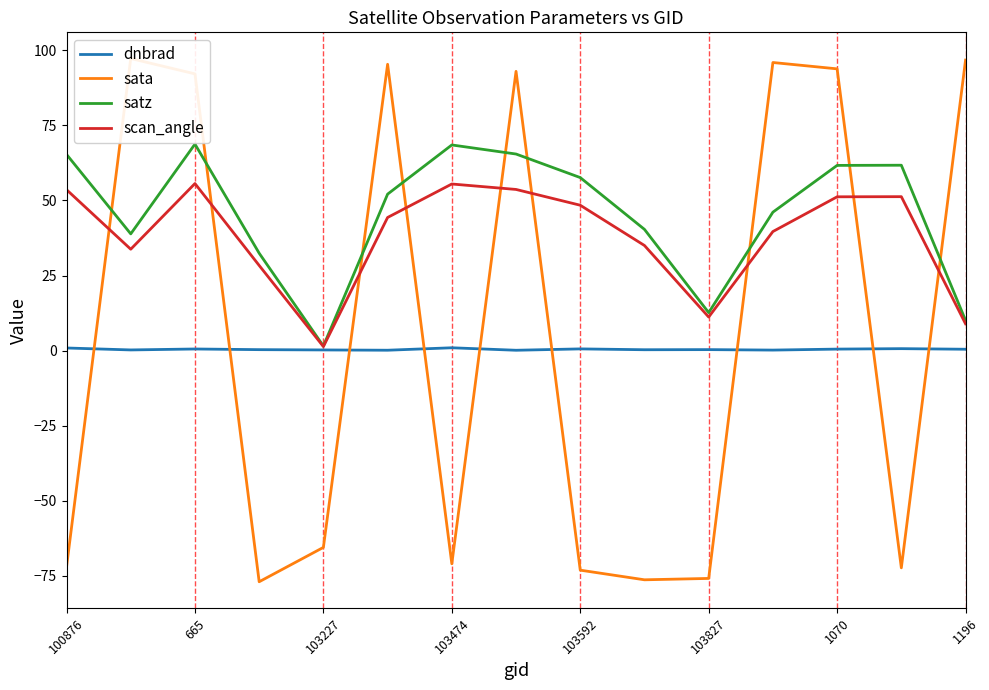

The value of scan_angle at 1070 is 51.2. True or false?

True